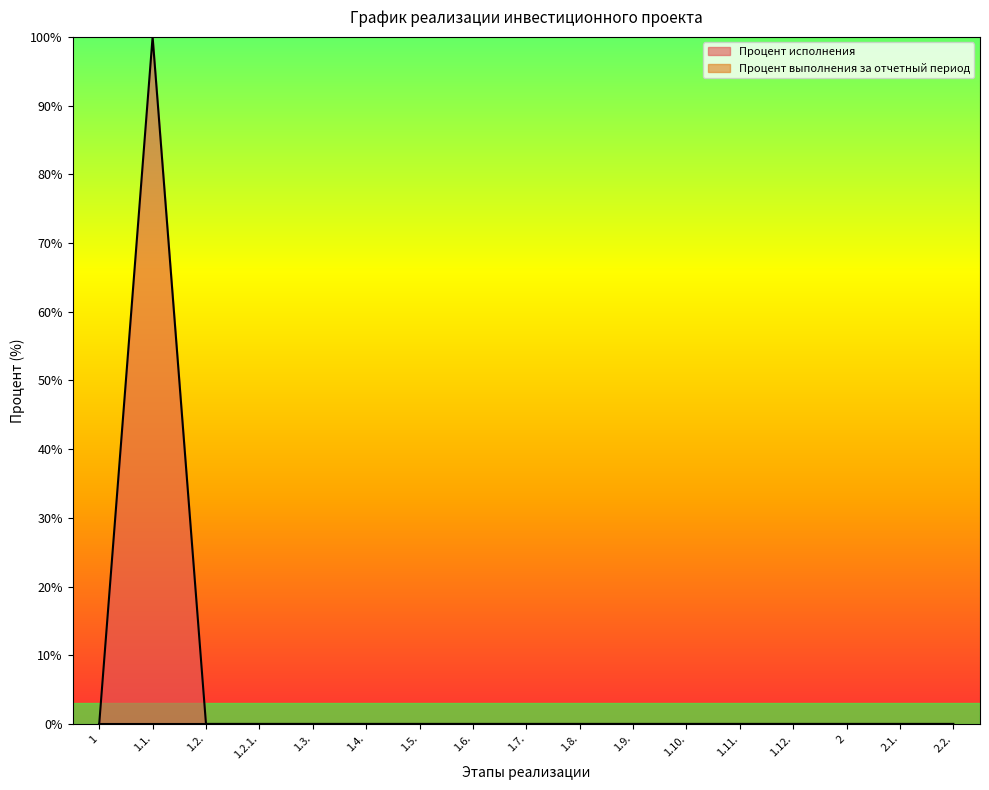

The chart shows a value of -56 at 1.2.1.. True or false?

False